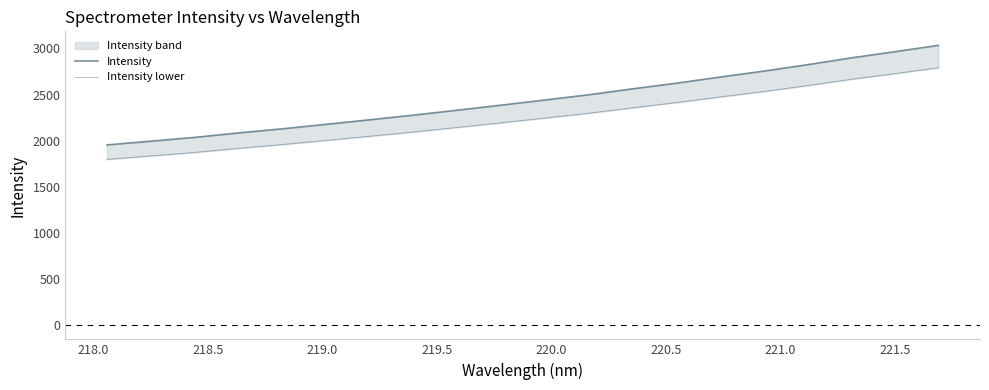

True or false: Intensity lower has more than 1 interior local peaks.

False